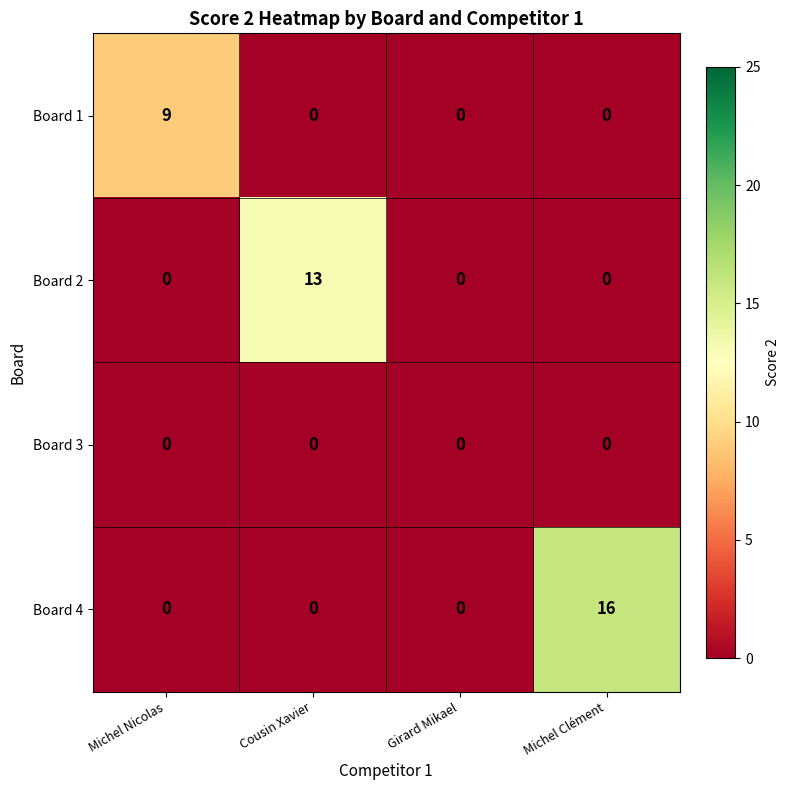

What is the greatest value displayed?

16